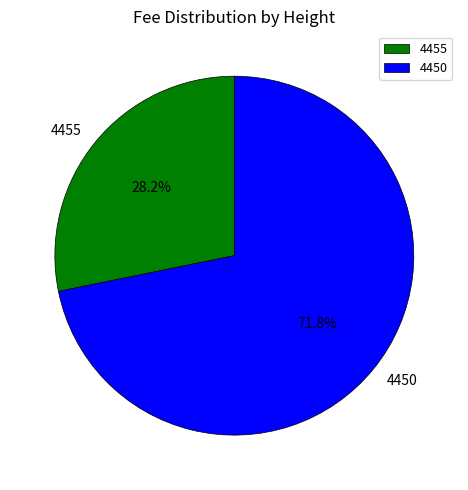

To the nearest percent, what portion does 4455 represent?

28%